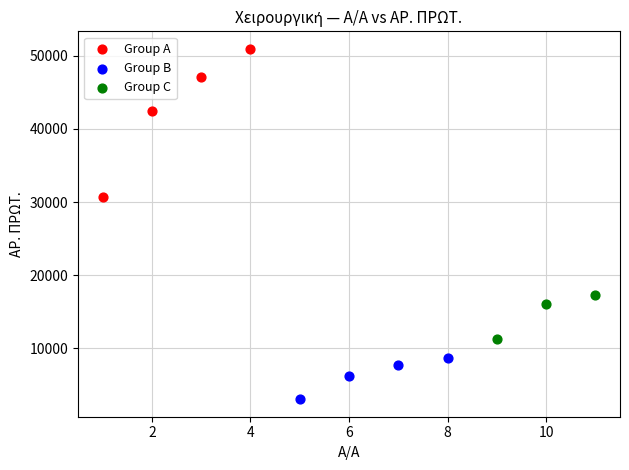

Which series has the largest Y range (max minus min)?

Group A